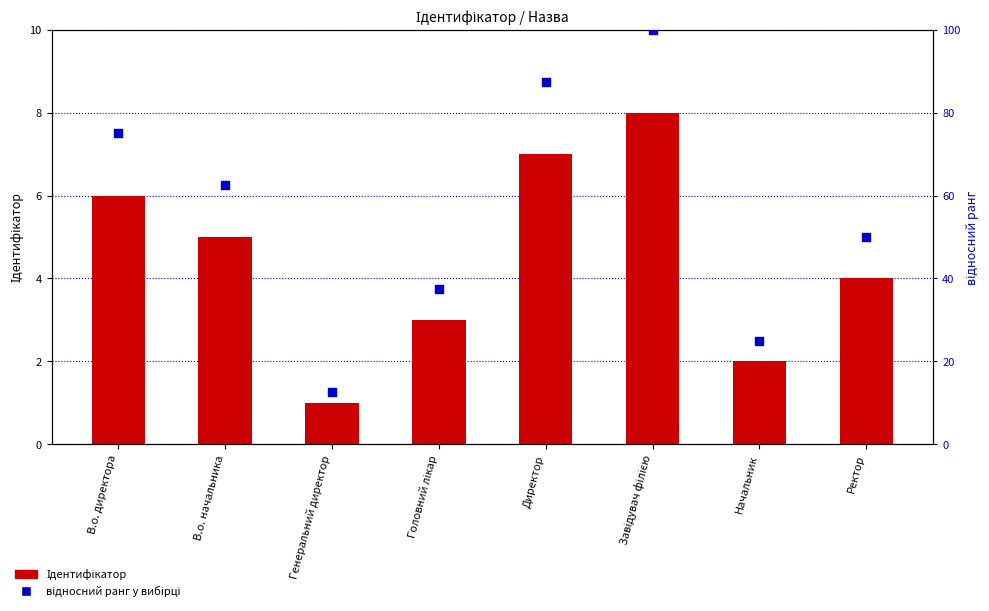

What are all the series names shown in the legend?

Ідентифікатор, відносний ранг у вибірці